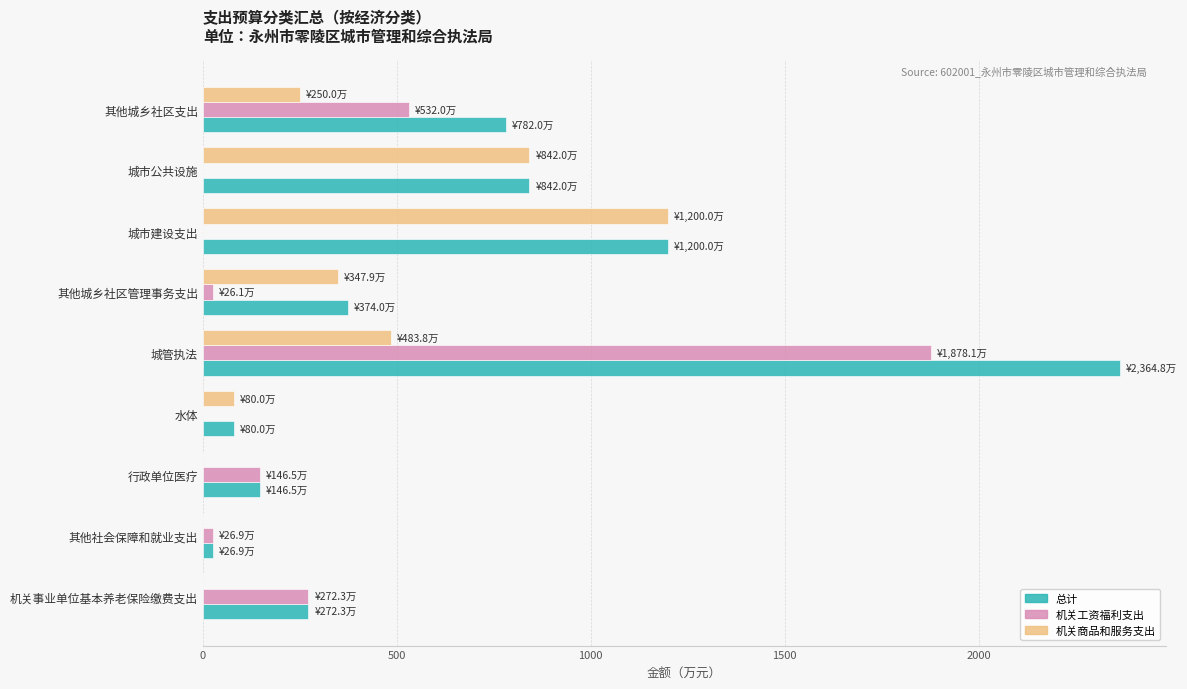

The value of 机关工资福利支出 at 机关事业单位基本养老保险缴费支出 is 383.1. True or false?

False